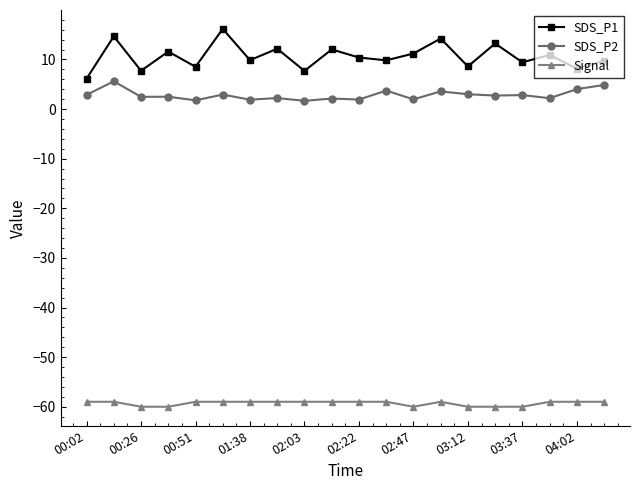

What is the difference between the second highest and minimum values in the SDS_P1 series?

8.5